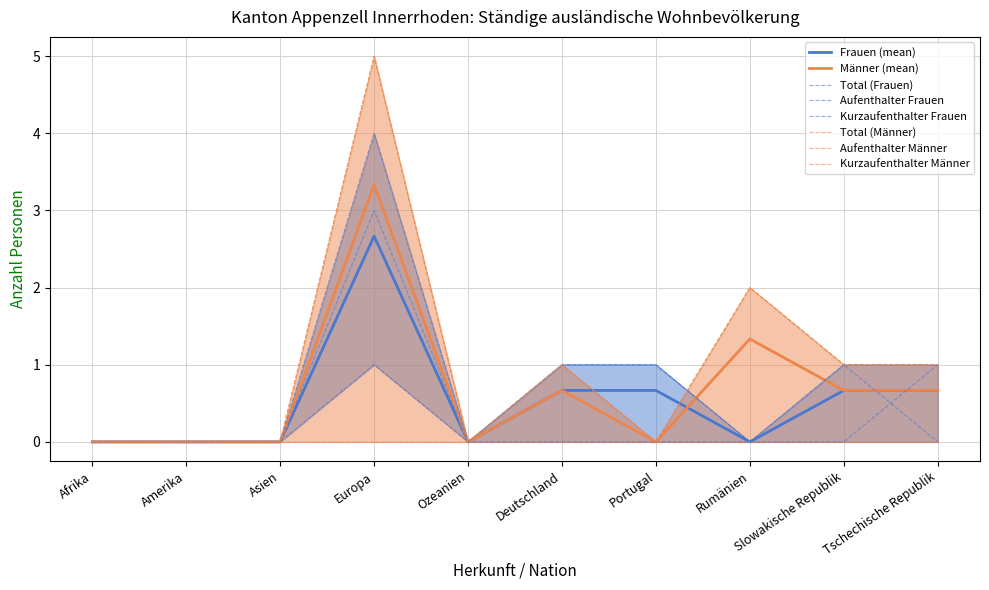

Which has a higher value, Tschechische Republik or Amerika?

Tschechische Republik